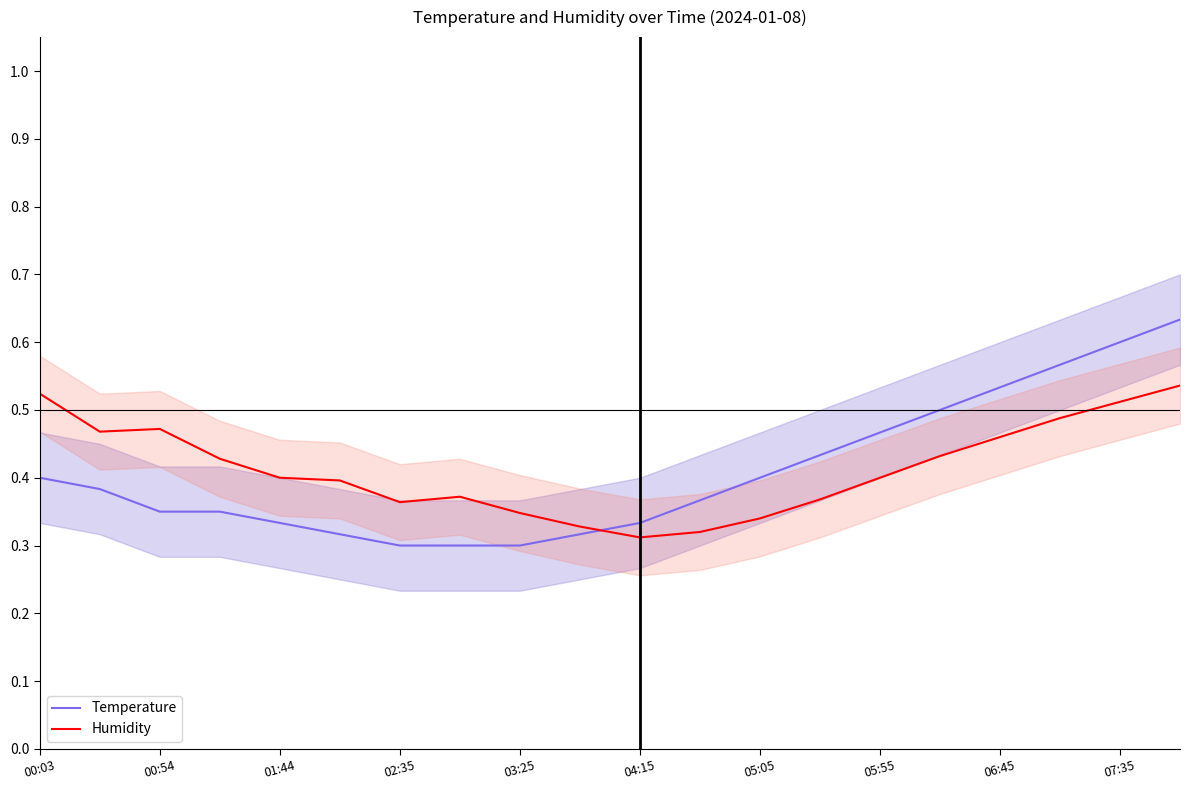

What are all the series names shown in the legend?

Temperature, Humidity